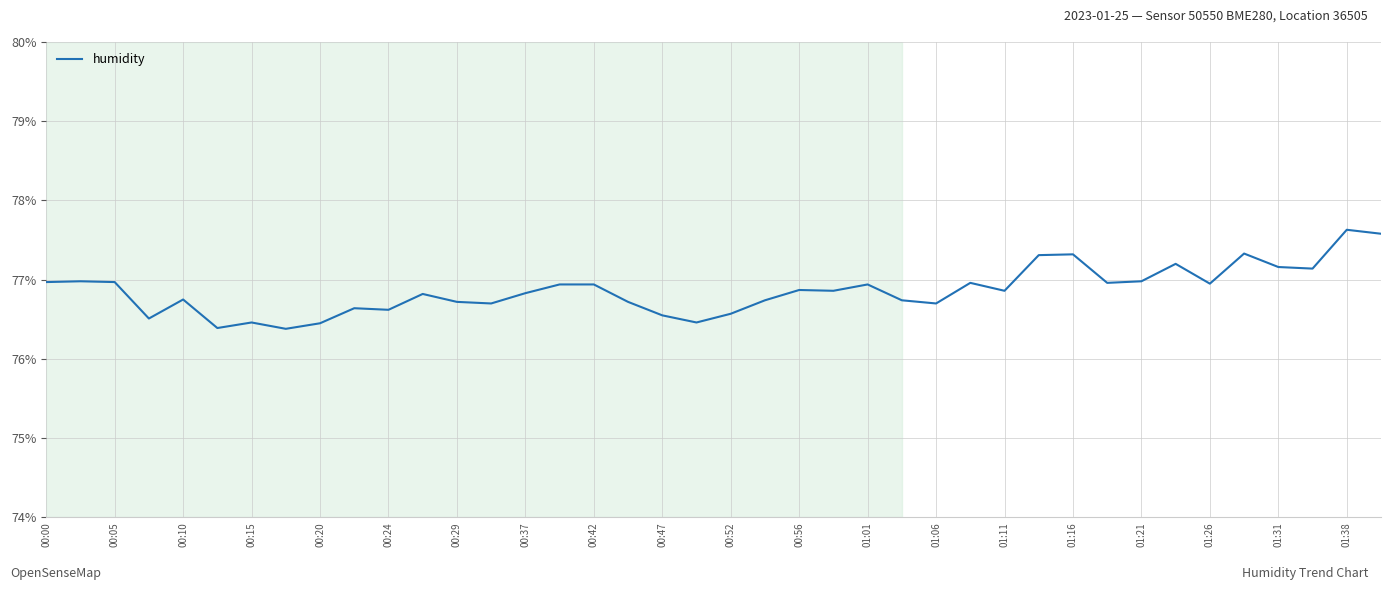

What is the greatest value displayed?

77.6